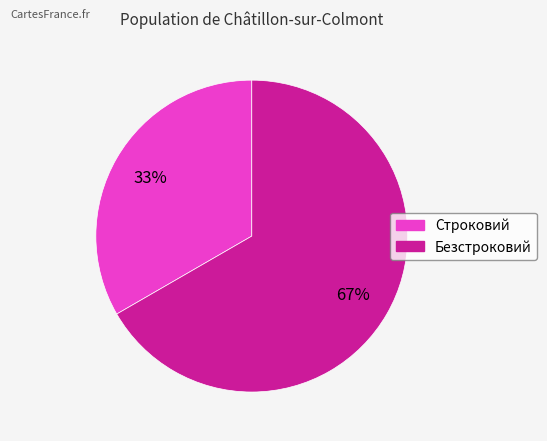

The Строковий slice represents 22% of the pie. True or false?

False